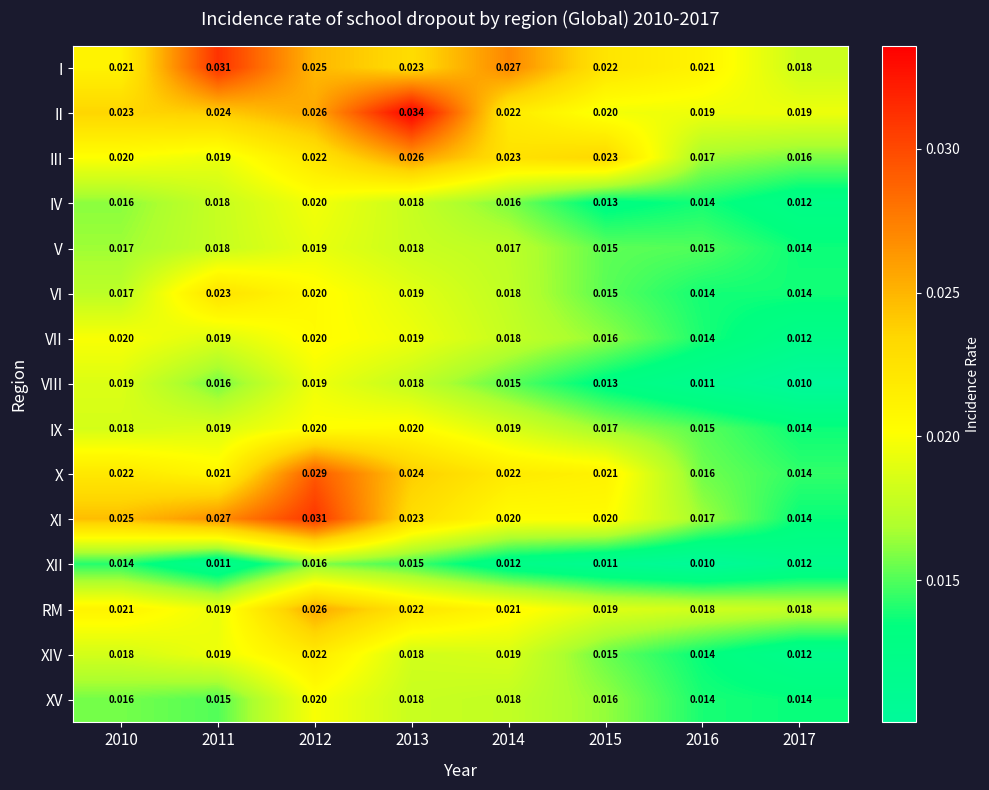

Which series has the widest spread of values?

XI